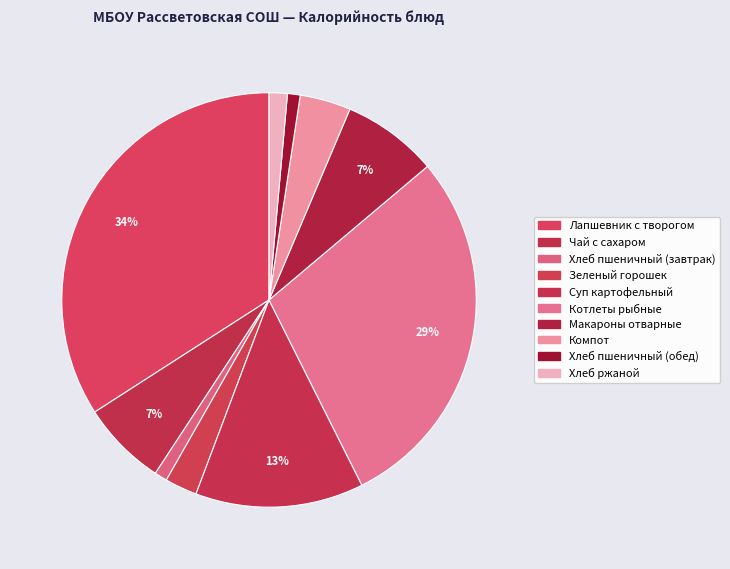

How many slices are in this pie chart?

10